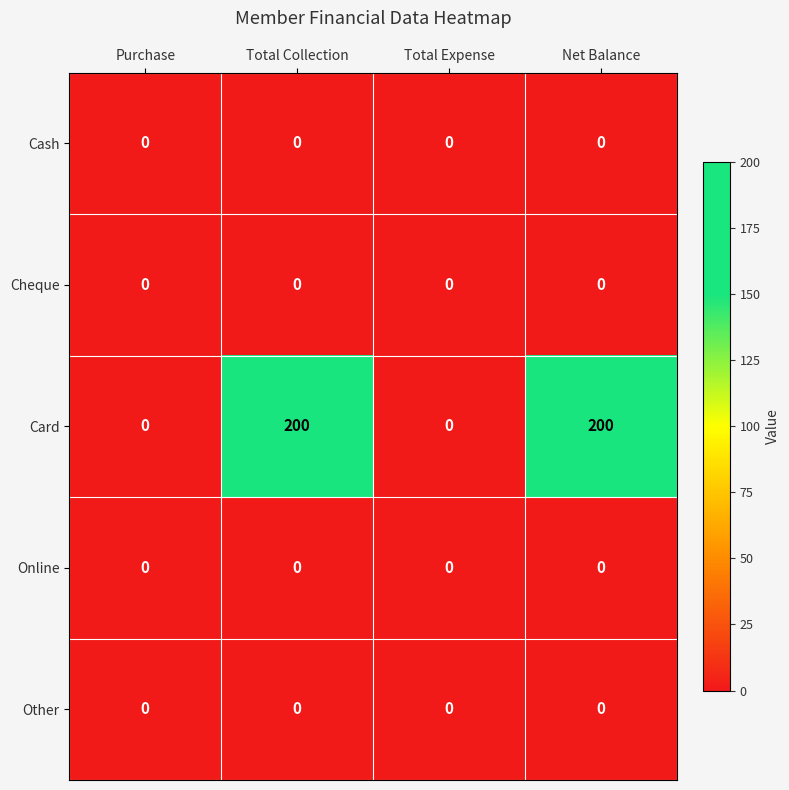

Reading left to right, what are all the values shown in this chart?

Cash: 0	0	0	0
Cheque: 0	0	0	0
Card: 0	200	0	200
Online: 0	0	0	0
Other: 0	0	0	0